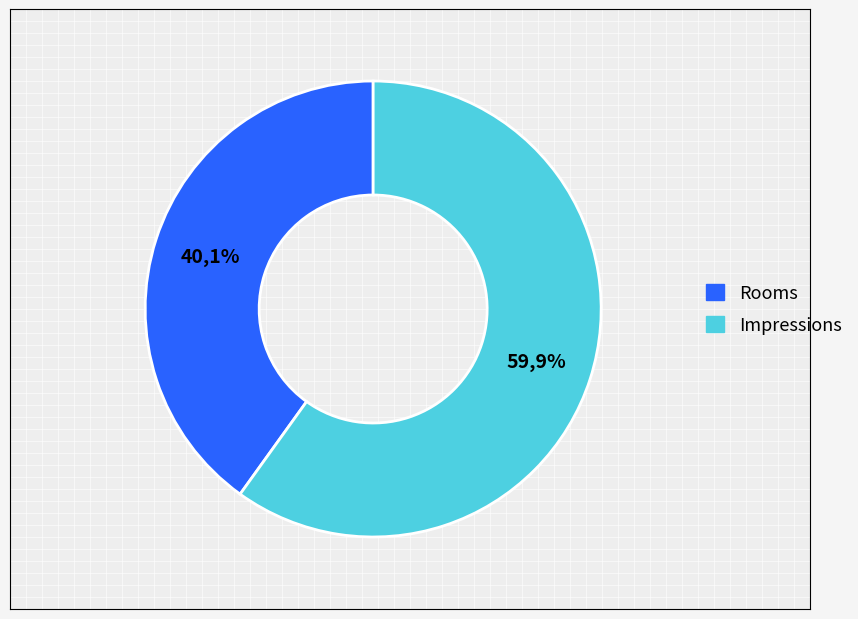

What percentage is NOT represented by Rooms?

59.9%